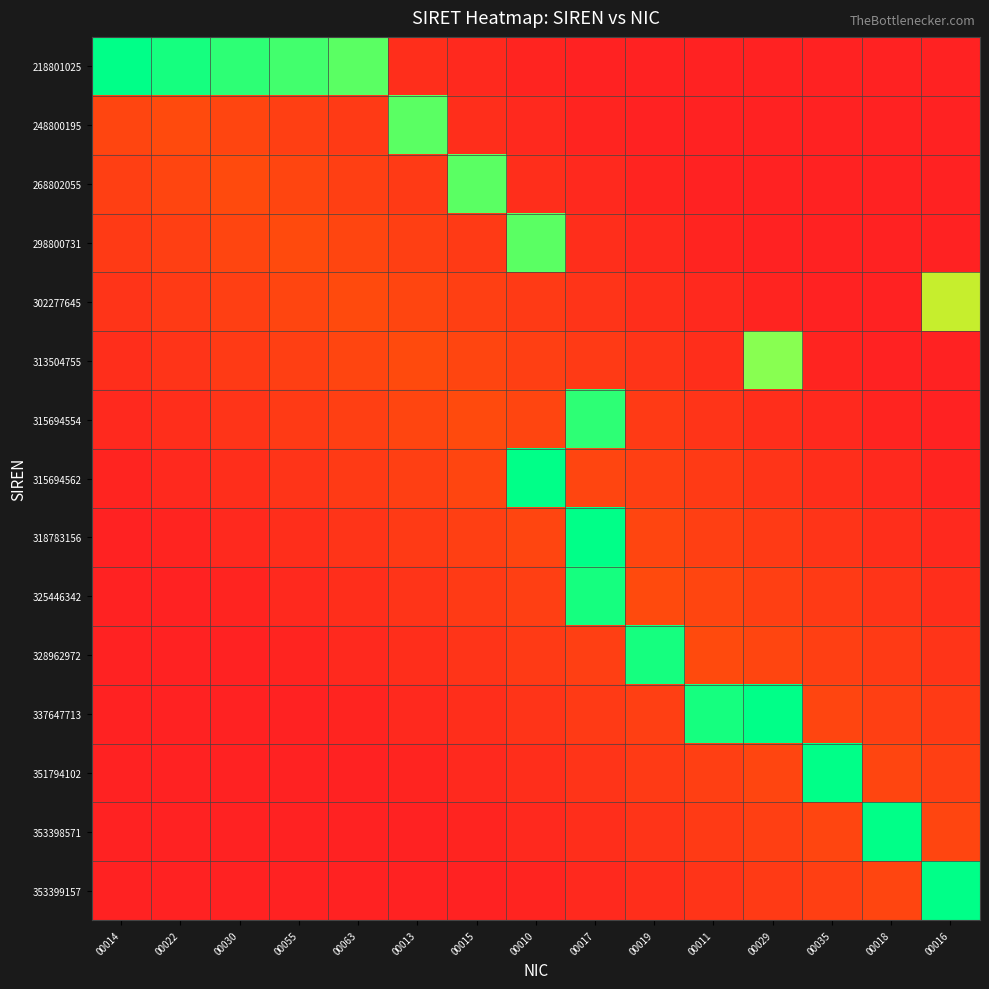

Count the number of categories in the chart.

15